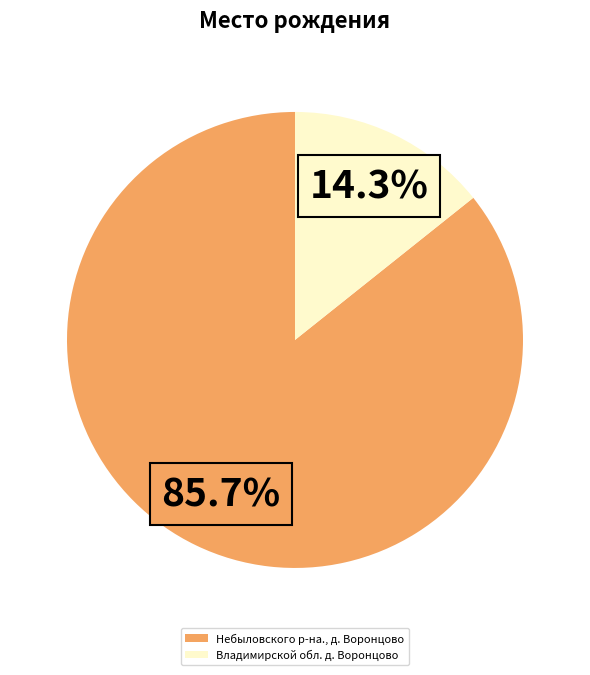

Count the number of slices in the pie.

2